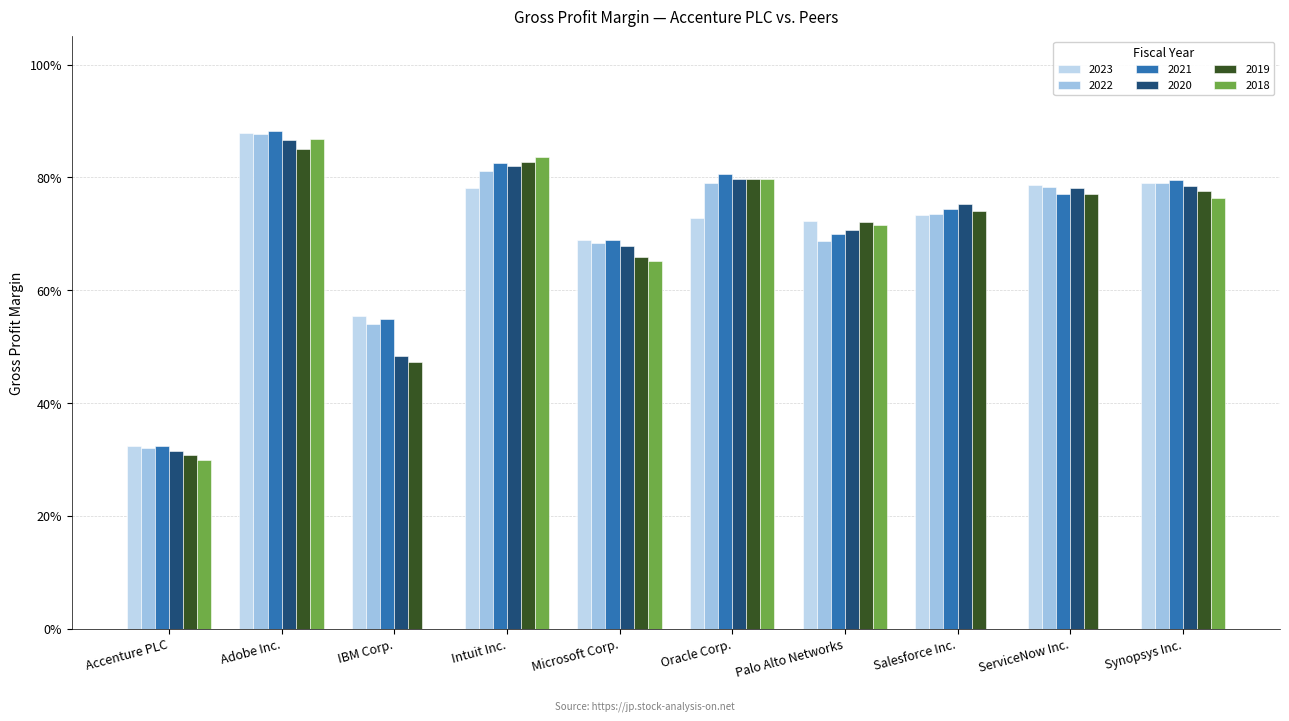

Which category has the highest value in the 2021 series?

Adobe Inc.